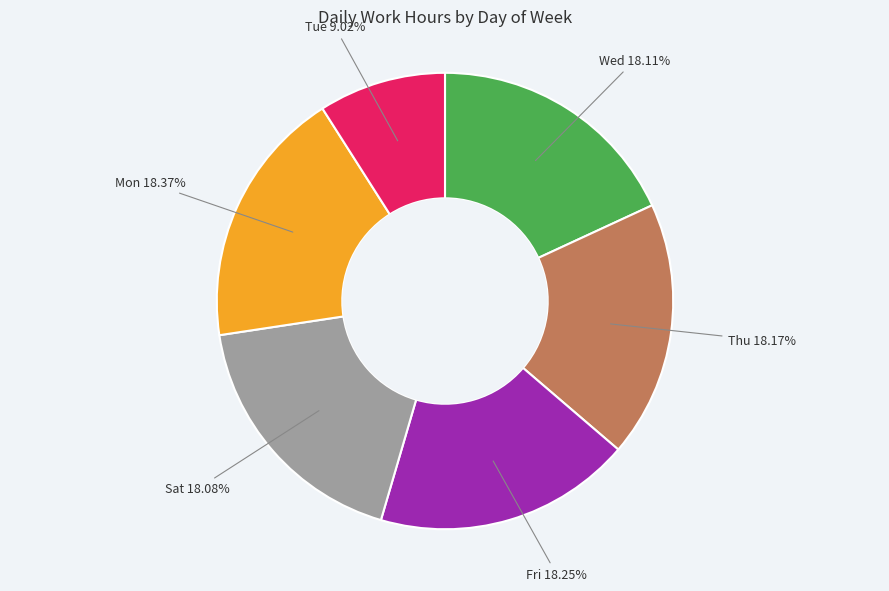

To the nearest percent, what is the average slice percentage?

17%